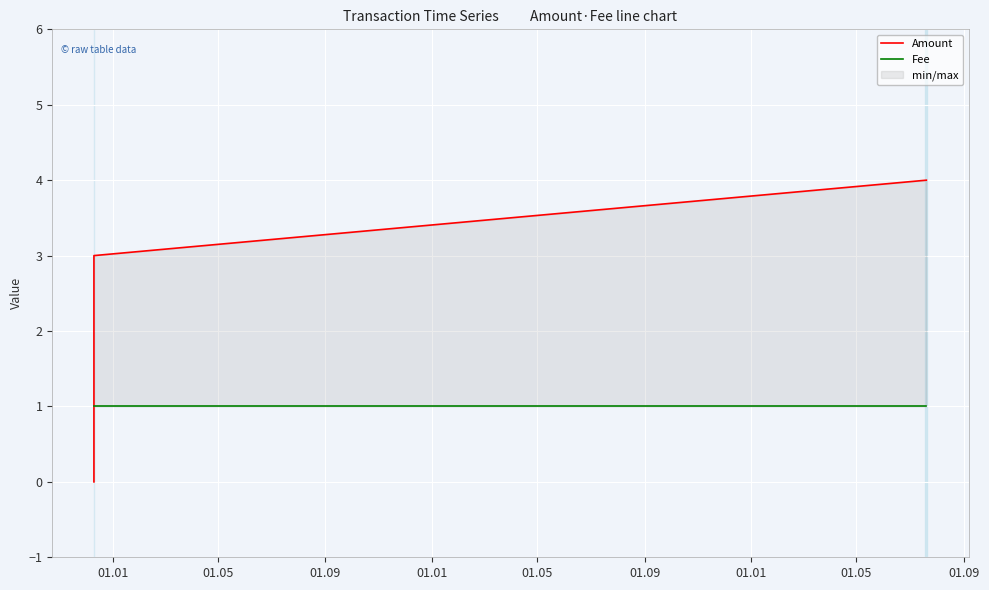

The value of Fee at 01.01 is 1. True or false?

False